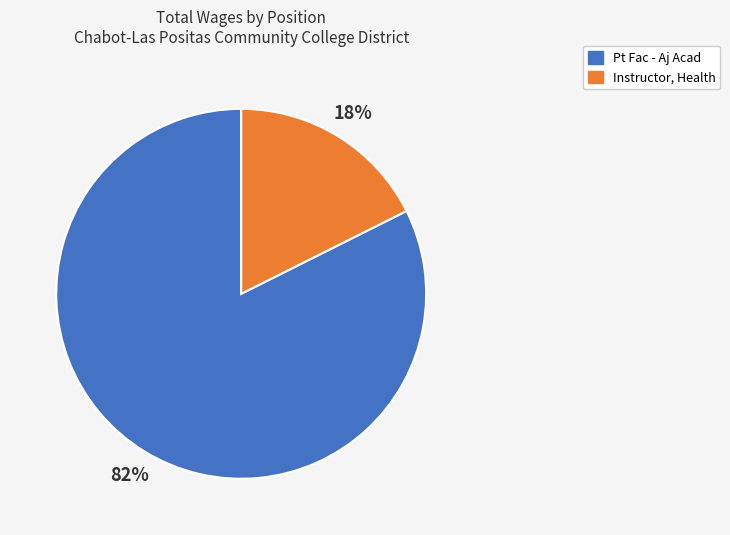

Which category has the smallest portion of the pie?

Instructor, Health